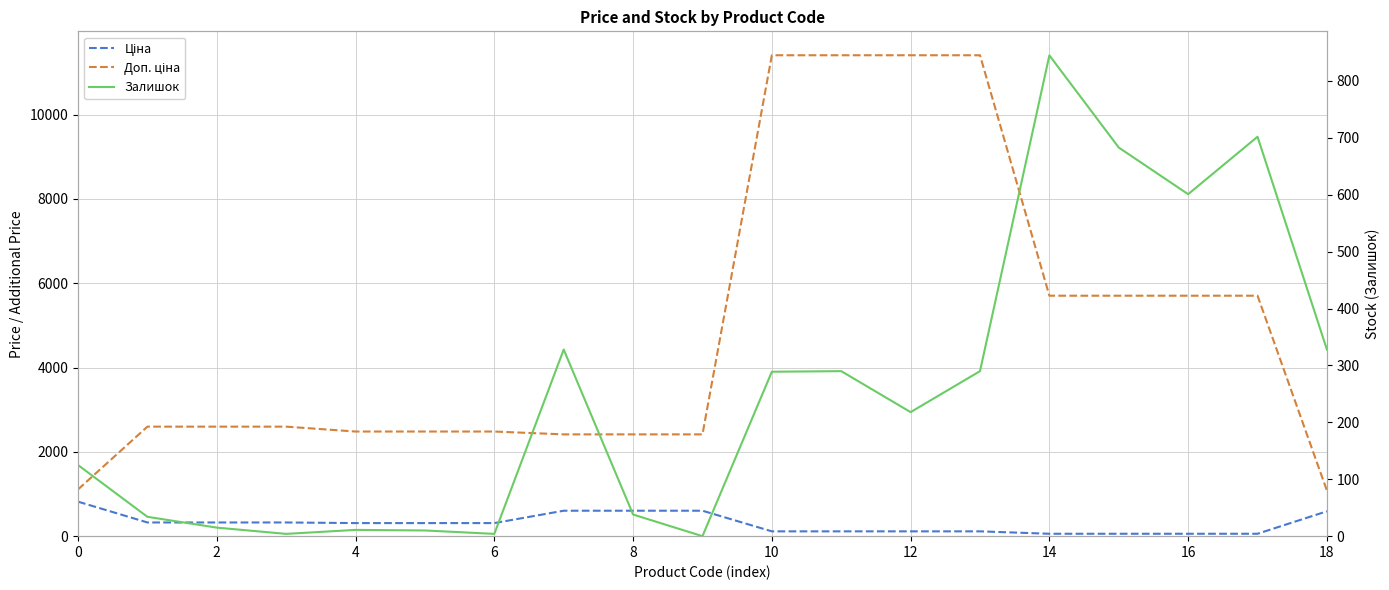

Which series changed the most between 2 and 6?

Залишок